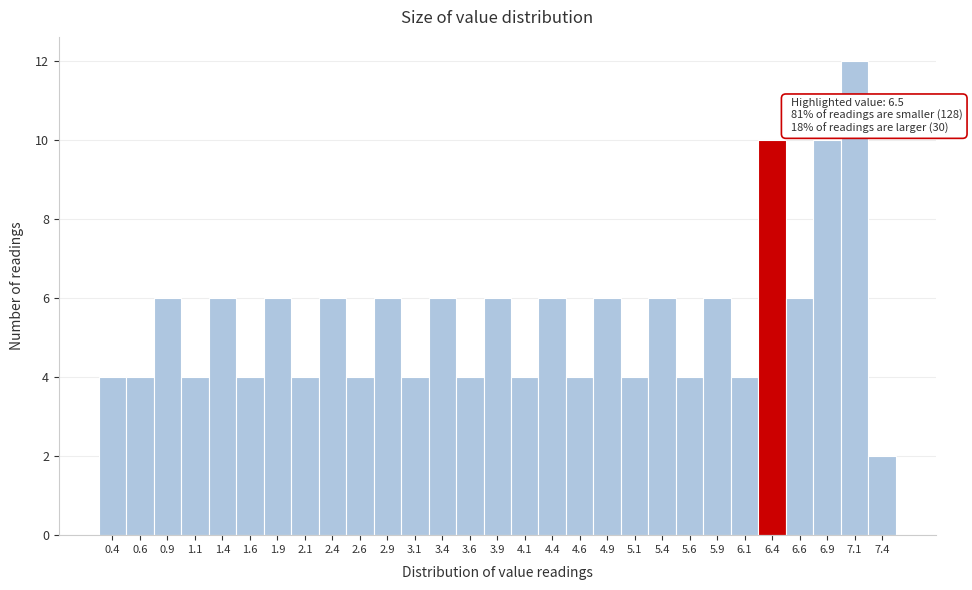

Reading left to right, transcribe all the data shown in this chart.

0.4=4	0.6=4	0.9=6	1.1=4	1.4=6	1.6=4	1.9=6	2.1=4	2.4=6	2.6=4	2.9=6	3.1=4	3.4=6	3.6=4	3.9=6	4.1=4	4.4=6	4.6=4	4.9=6	5.1=4	5.4=6	5.6=4	5.9=6	6.1=4	6.4=10	6.6=6	6.9=10	7.1=12	7.4=2